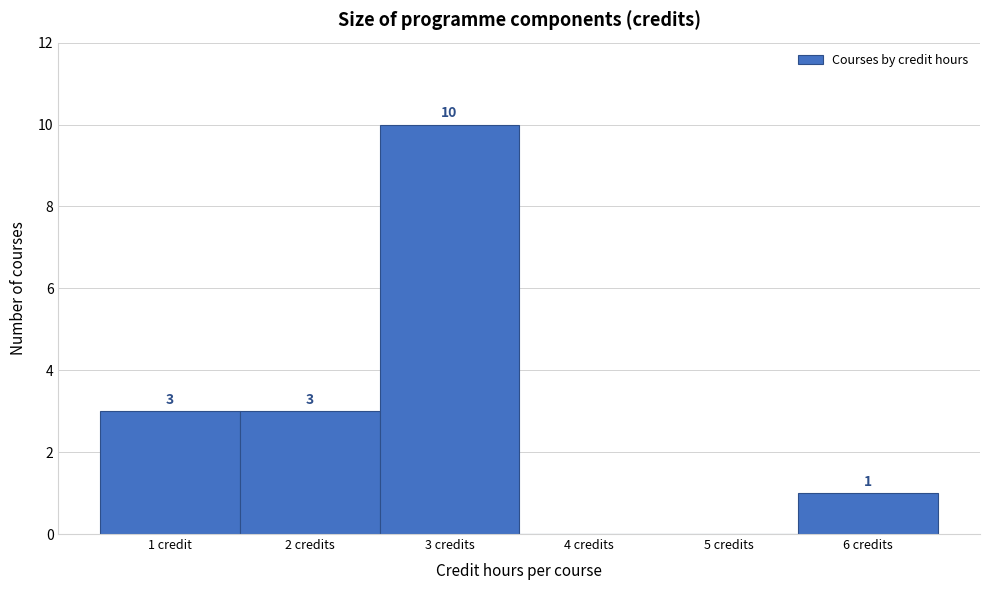

Reading left to right, transcribe all the data shown in this chart.

1 credit=3	2 credits=3	3 credits=10	4 credits=0	5 credits=0	6 credits=1